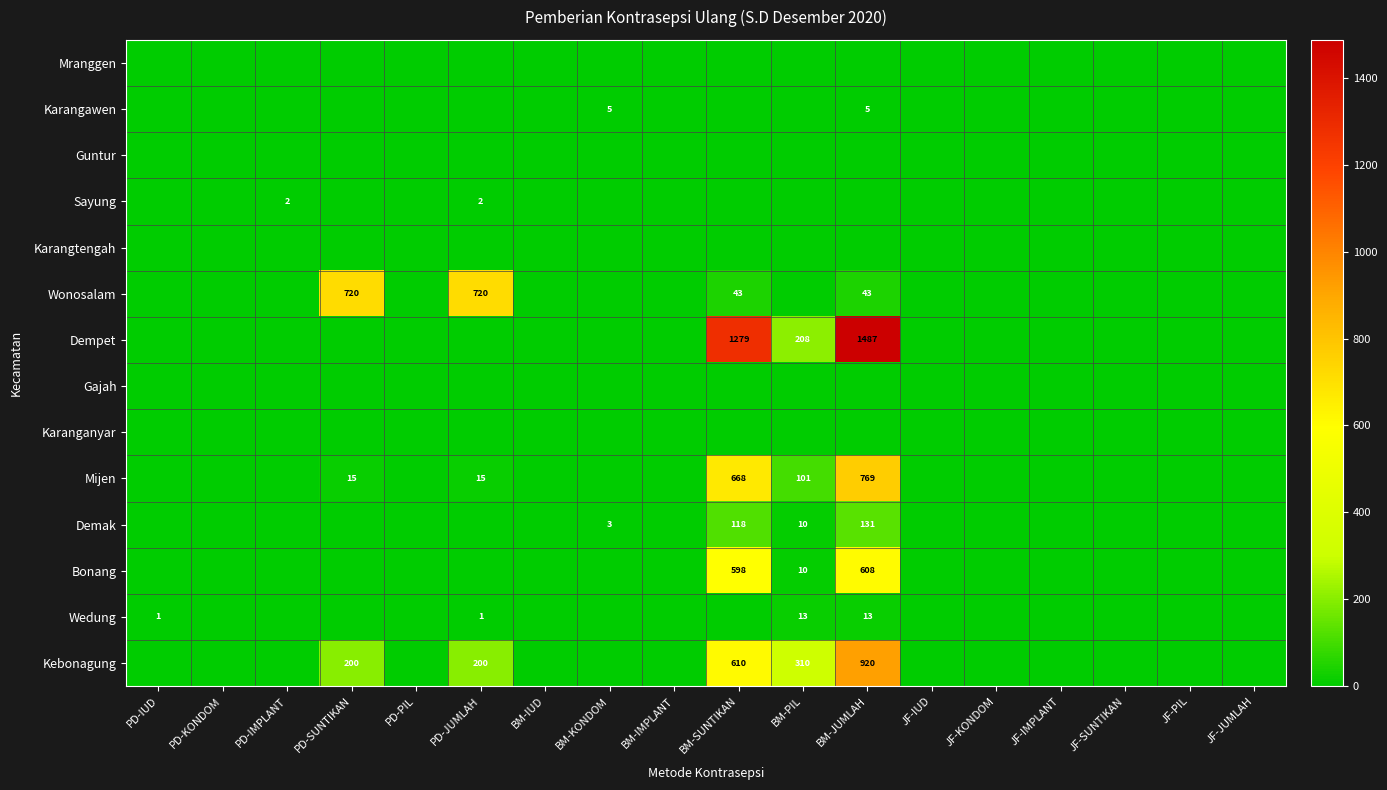

True or false: Dempet has a value of 280 at BM-PIL.

False